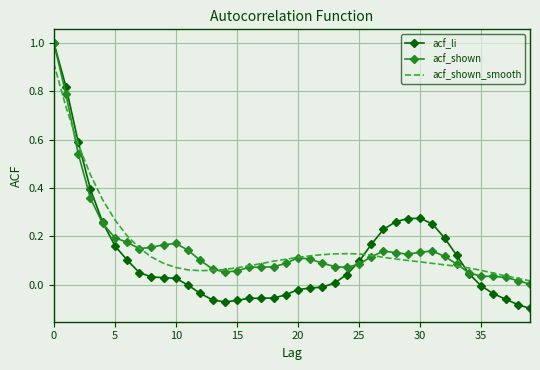

What is the maximum value shown in the chart?

1.0